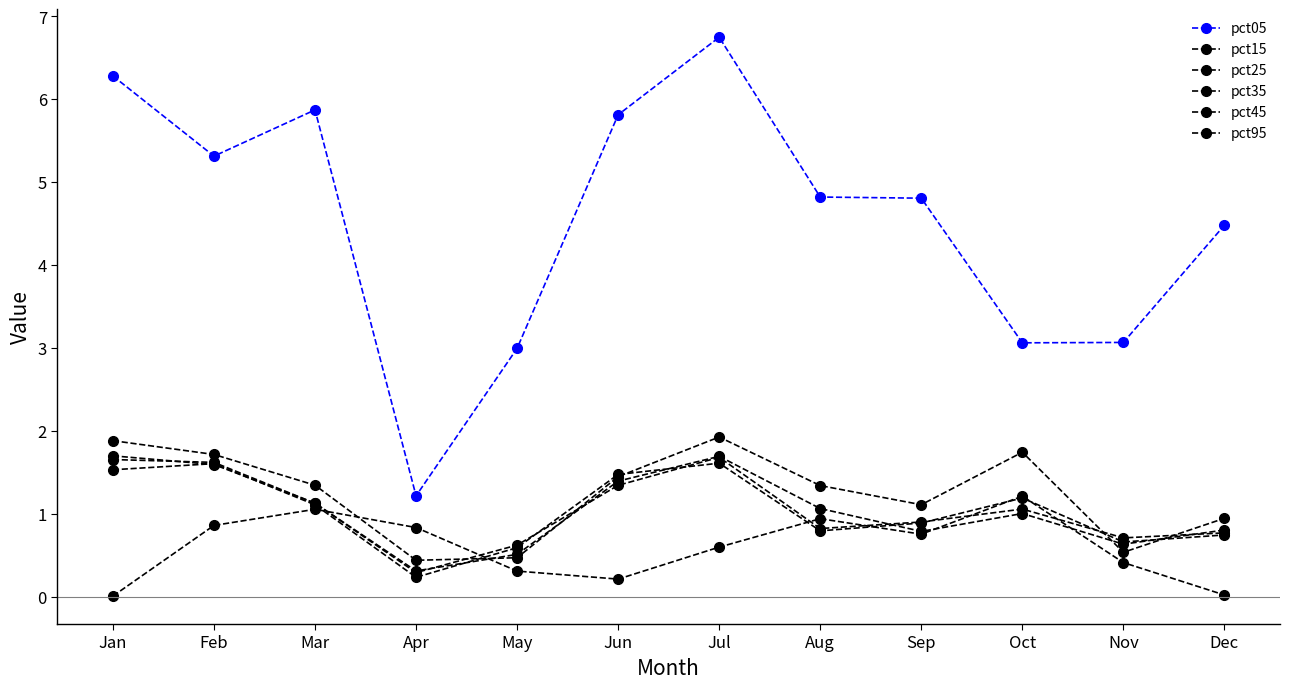

True or false: pct05 and pct45 intersect in this chart.

False